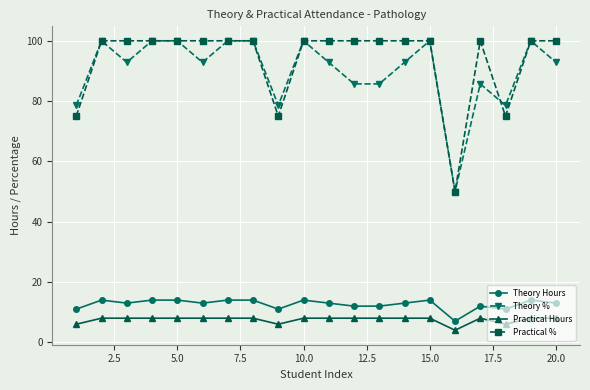

Count the number of categories in the chart.

20